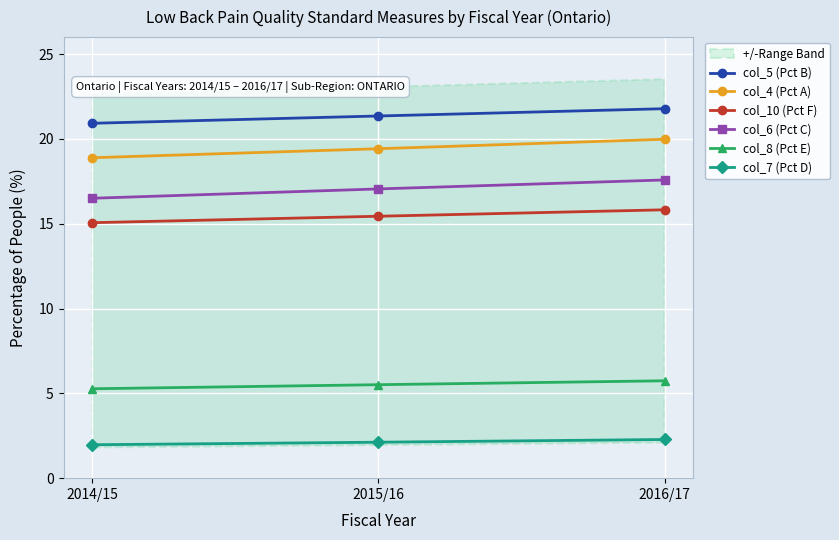

Reading left to right, list all the values displayed in this chart.

col_5 (Pct B): 2014/15=20.9	2015/16=21.4	2016/17=21.8
col_4 (Pct A): 2014/15=18.9	2015/16=19.4	2016/17=20.0
col_10 (Pct F): 2014/15=15.1	2015/16=15.4	2016/17=15.8
col_6 (Pct C): 2014/15=16.5	2015/16=17.1	2016/17=17.6
col_8 (Pct E): 2014/15=5.3	2015/16=5.5	2016/17=5.7
col_7 (Pct D): 2014/15=2.0	2015/16=2.1	2016/17=2.3